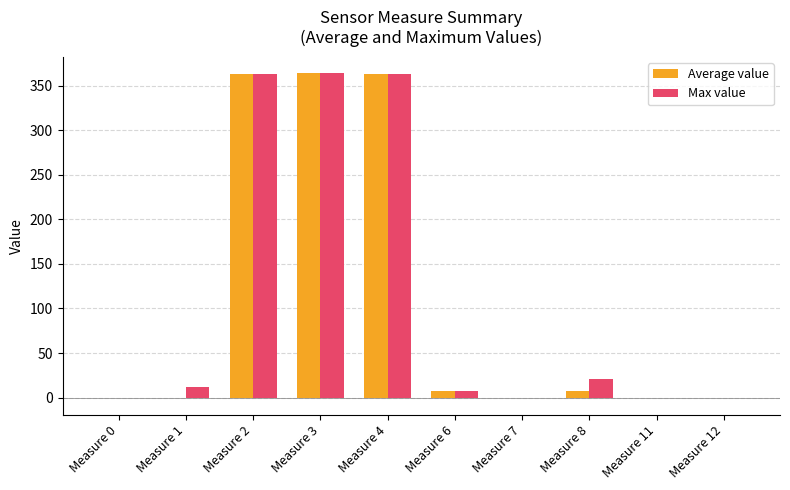

What is the maximum value shown in the chart?

364.4